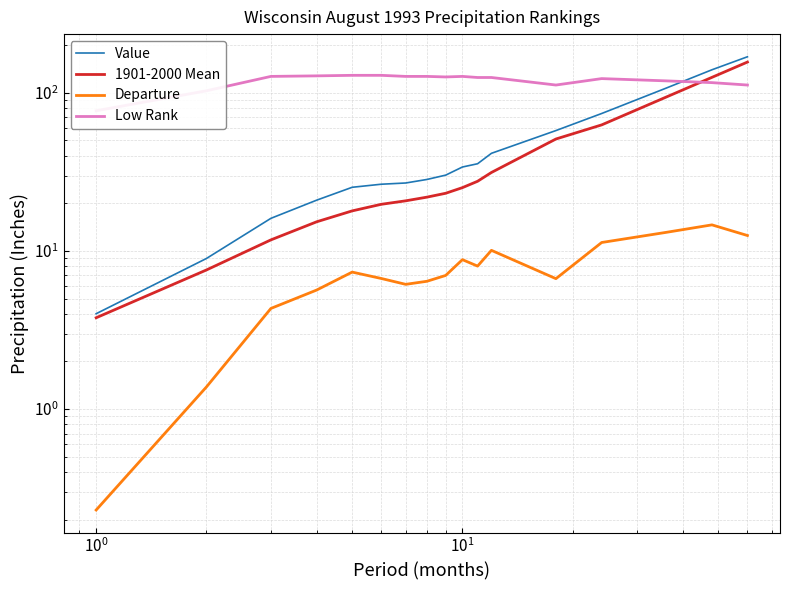

True or false: Departure and 1901-2000 Mean intersect in this chart.

False